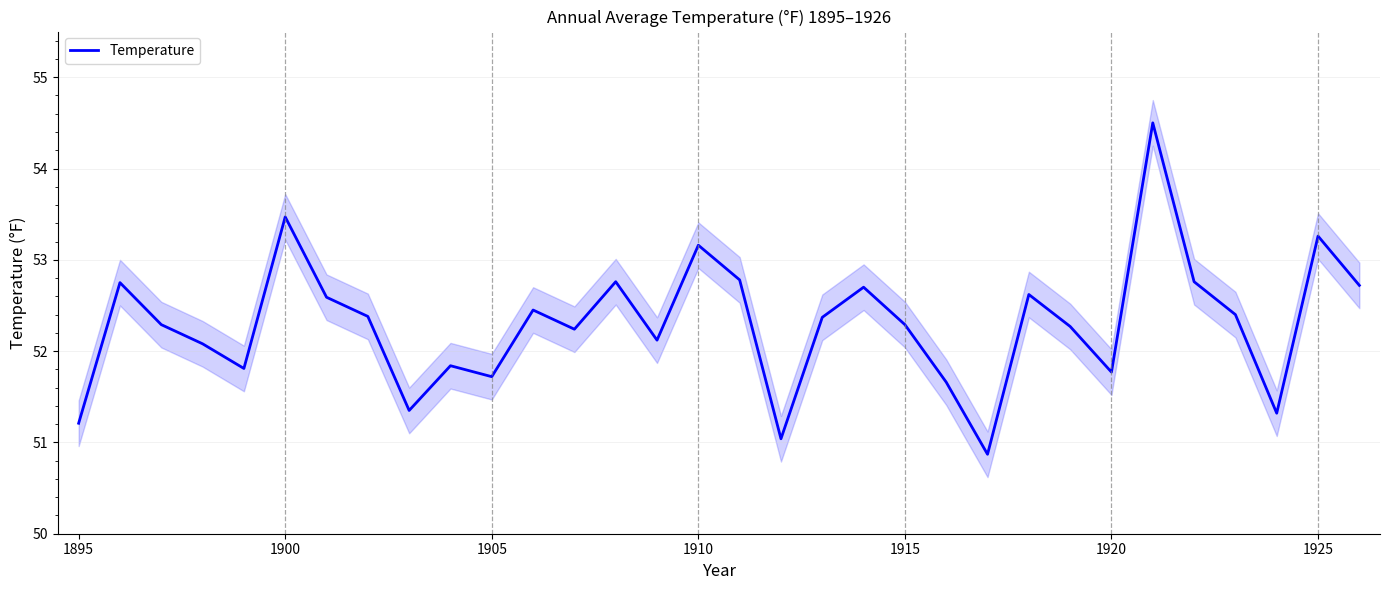

Reading left to right, list all the values displayed in this chart.

51.2	52.8	52.3	52.1	51.8	53.5	52.6	52.4	51.4	51.8	51.7	52.5	52.2	52.8	52.1	53.2	52.8	51.0	52.4	52.7	52.3	51.7	50.9	52.6	52.3	51.8	54.5	52.8	52.4	51.3	53.3	52.7